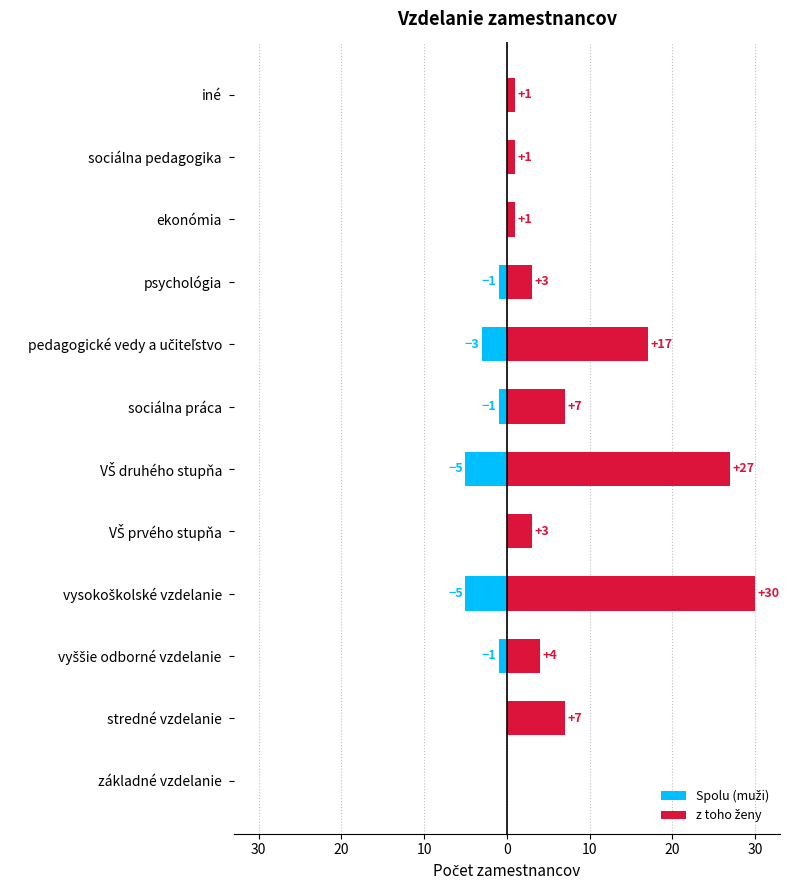

What is the greatest value displayed?

30